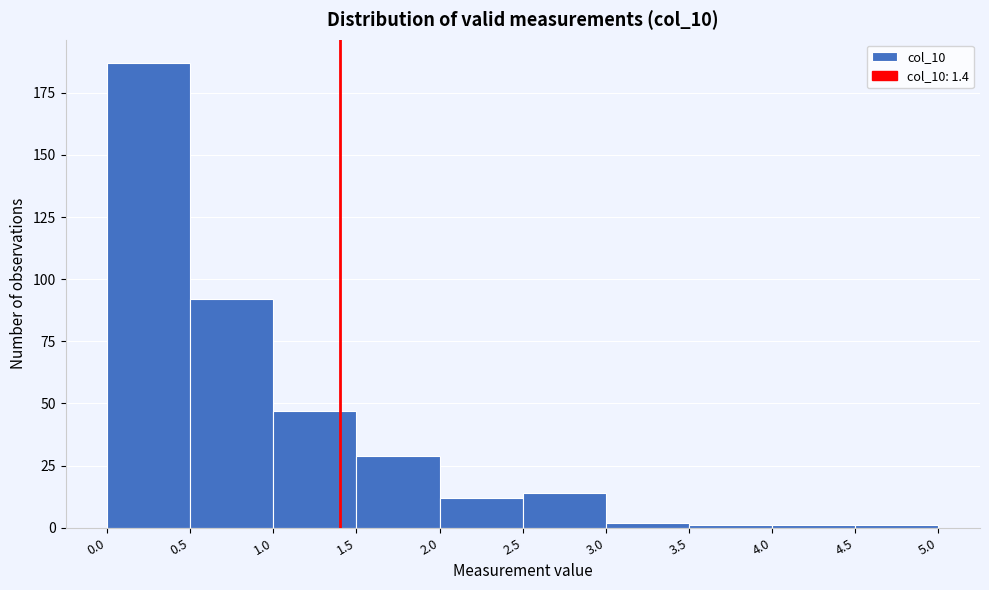

Which range on the x-axis has the tallest bar?

0.0 to 0.5